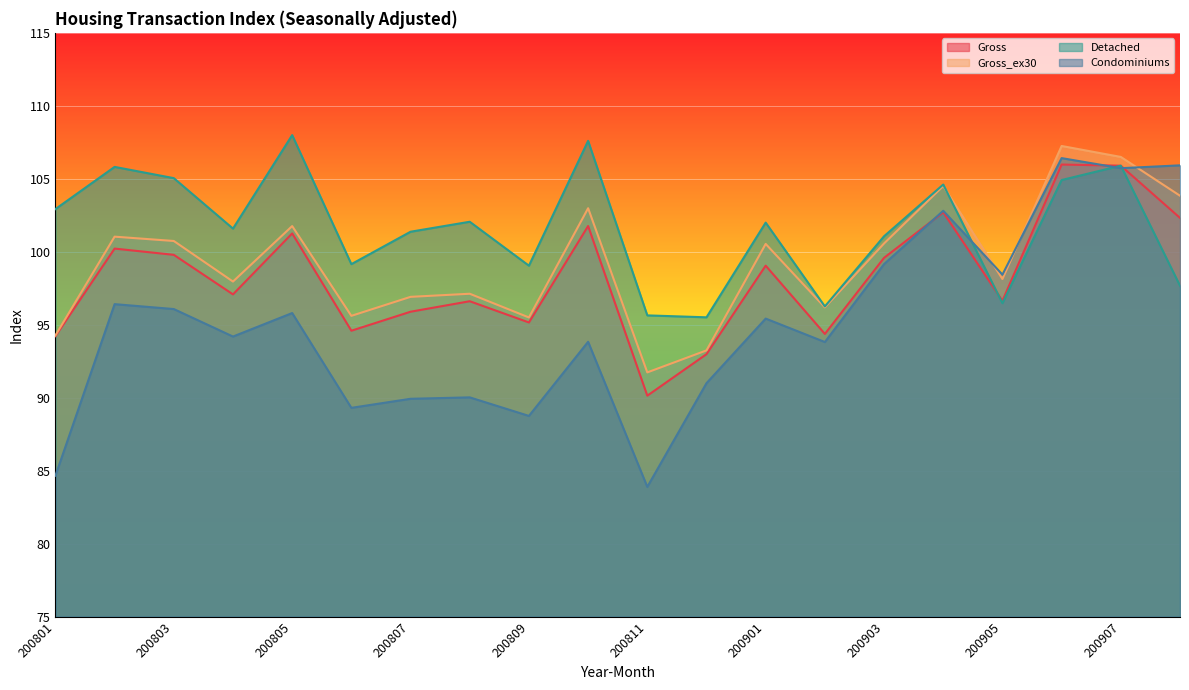

Which series has the largest range (max minus min)?

Condominiums